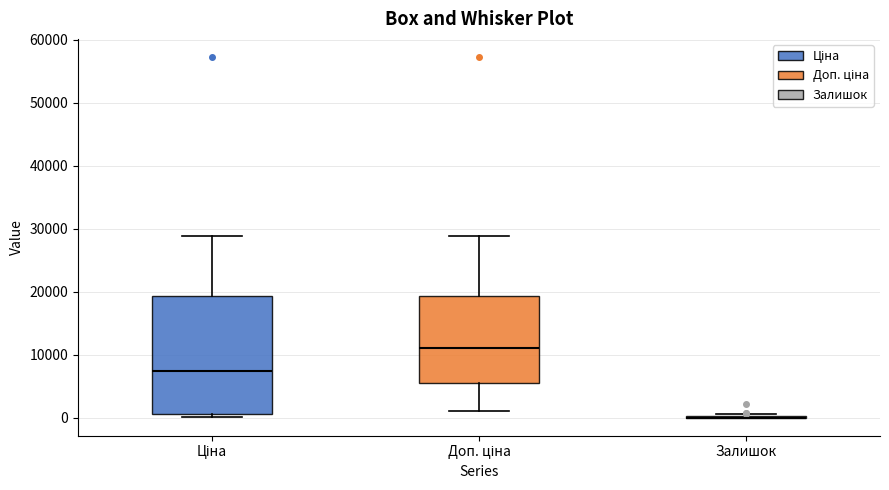

Reading left to right, transcribe this box plot: for each box, give where its median line is, the range the box spans, and where its two whiskers end, as read against the y-axis. The values are not printed on the chart, so give them approximately, as read against the axis.

Ціна: median 7000, box 1000 to 19000, whiskers 0 to 29000
Доп. ціна: median 11000, box 6000 to 19000, whiskers 1000 to 29000
Залишок: box collapsed to a line at 0, whiskers 0 to 1000